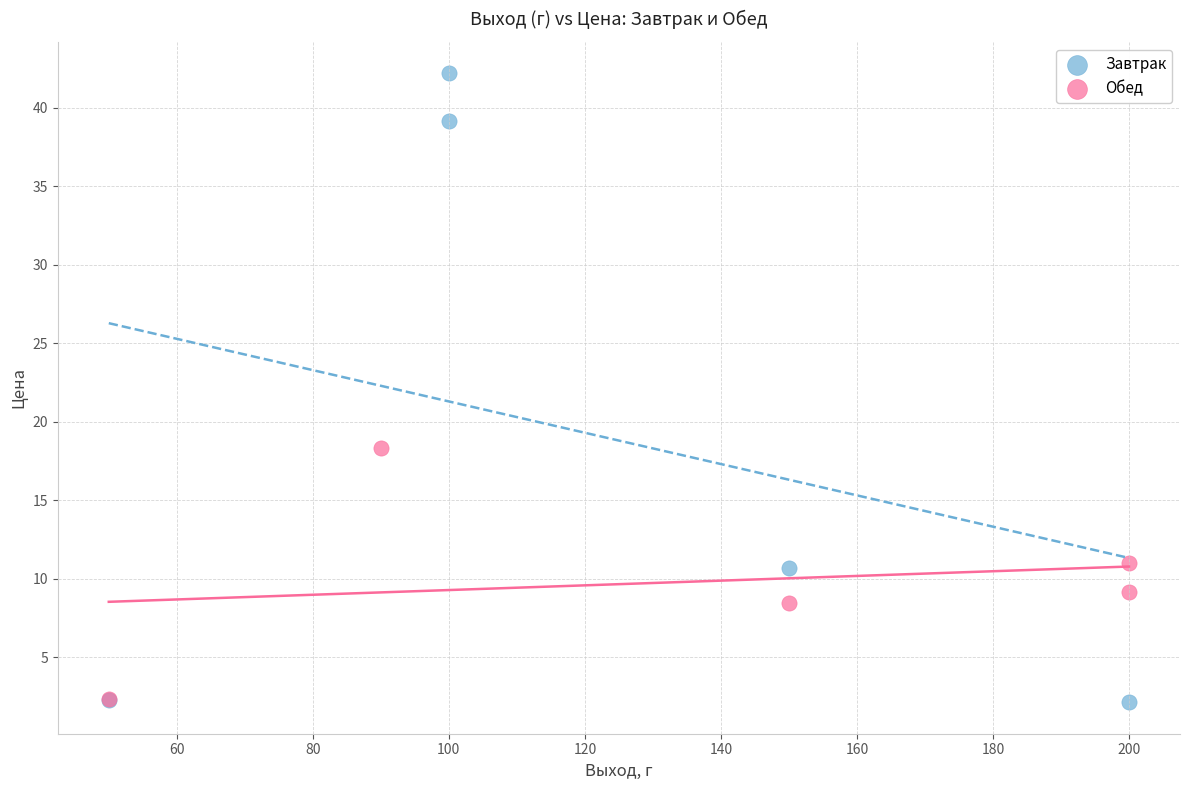

Which series reaches the maximum Y coordinate?

Завтрак